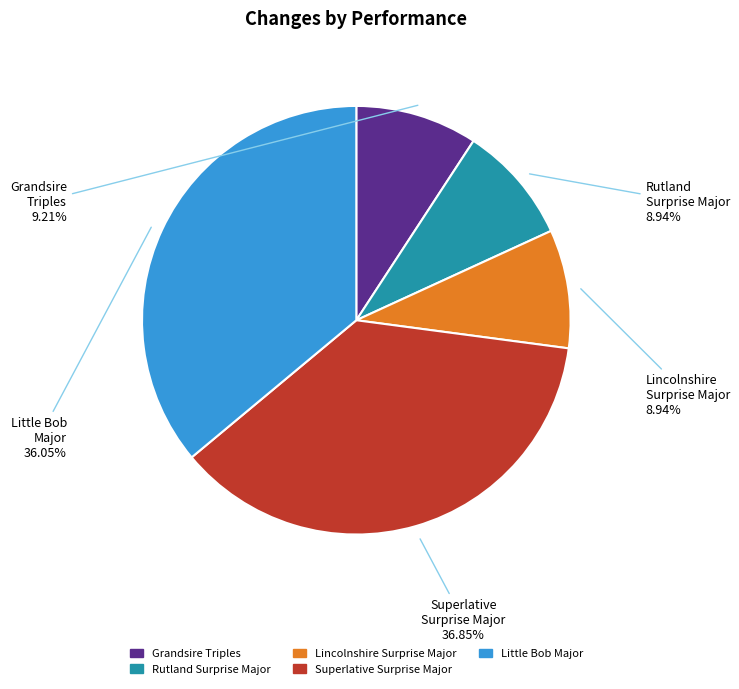

Is there any slice that represents more than half of the pie?

No